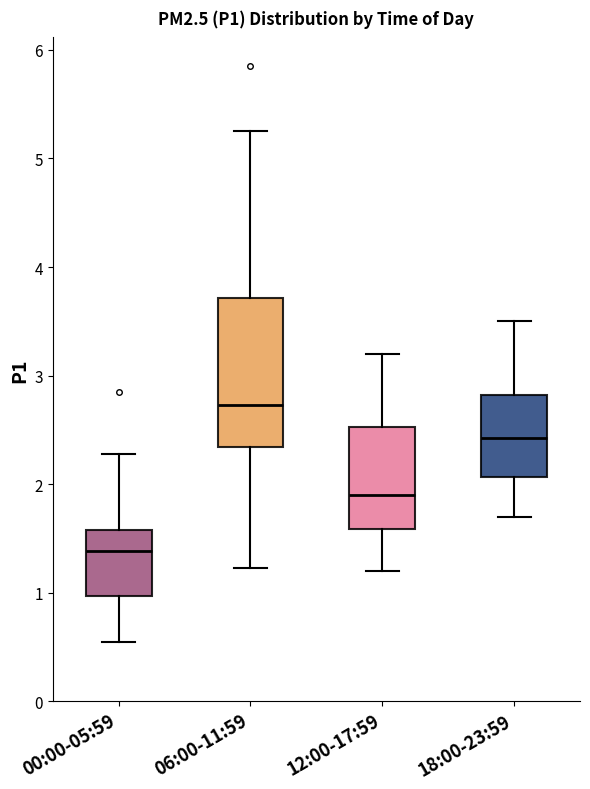

Which box is the tallest, from its lower edge to its upper edge?

06:00-11:59